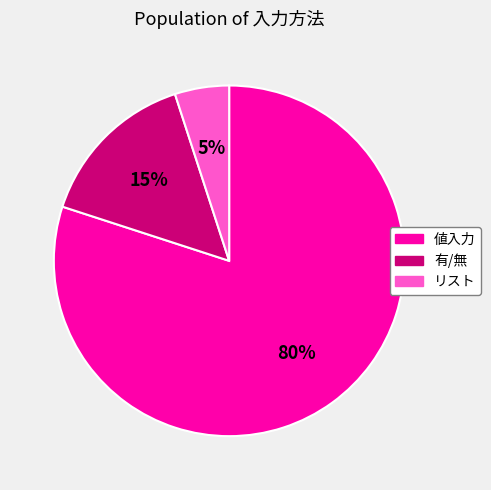

To the nearest percent, what is the difference between the largest and smallest slice percentages?

75%